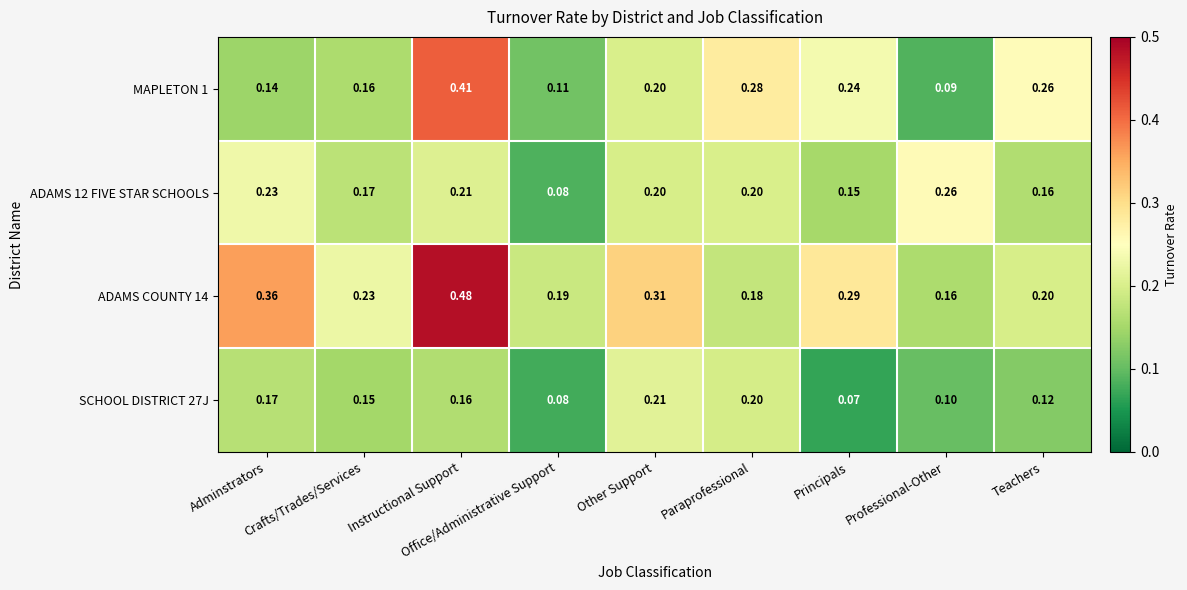

Which series changed the most between Crafts/Trades/Services and Teachers?

MAPLETON 1